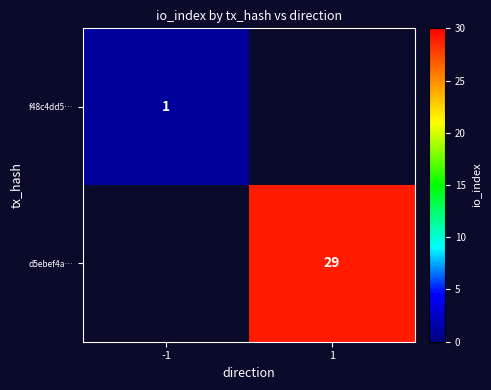

True or false: f48c4dd5… has a value of 0 at -1.

False